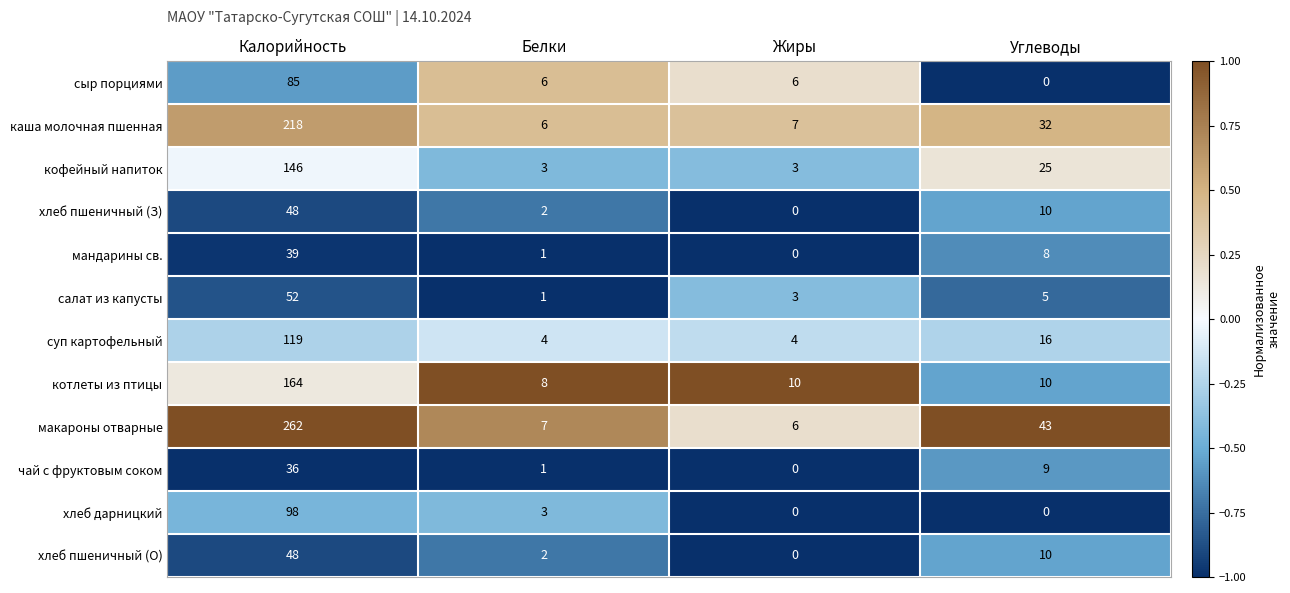

What is the average value of the суп картофельный series?

36